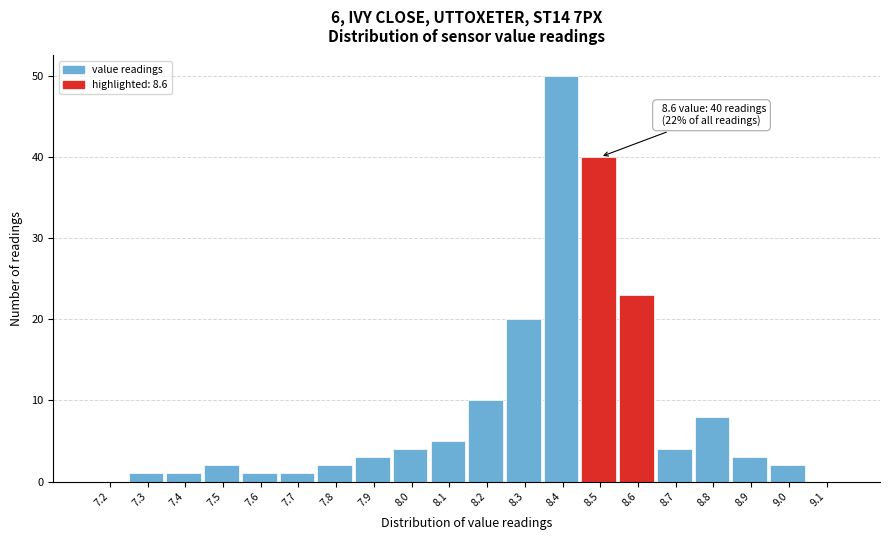

What is the change in value from 7.2 to 8.3?

+20